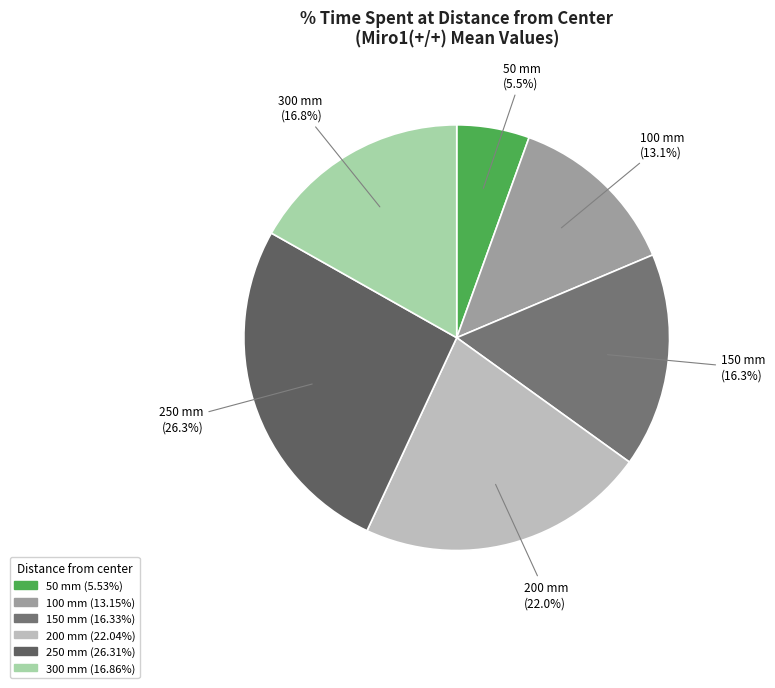

Is it true that 300 mm is 17% of the pie?

True